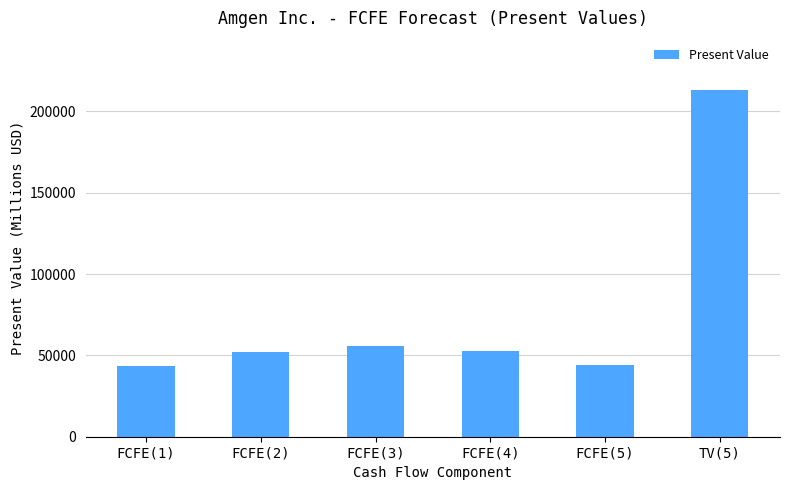

What is the difference between the maximum and minimum values?

169792